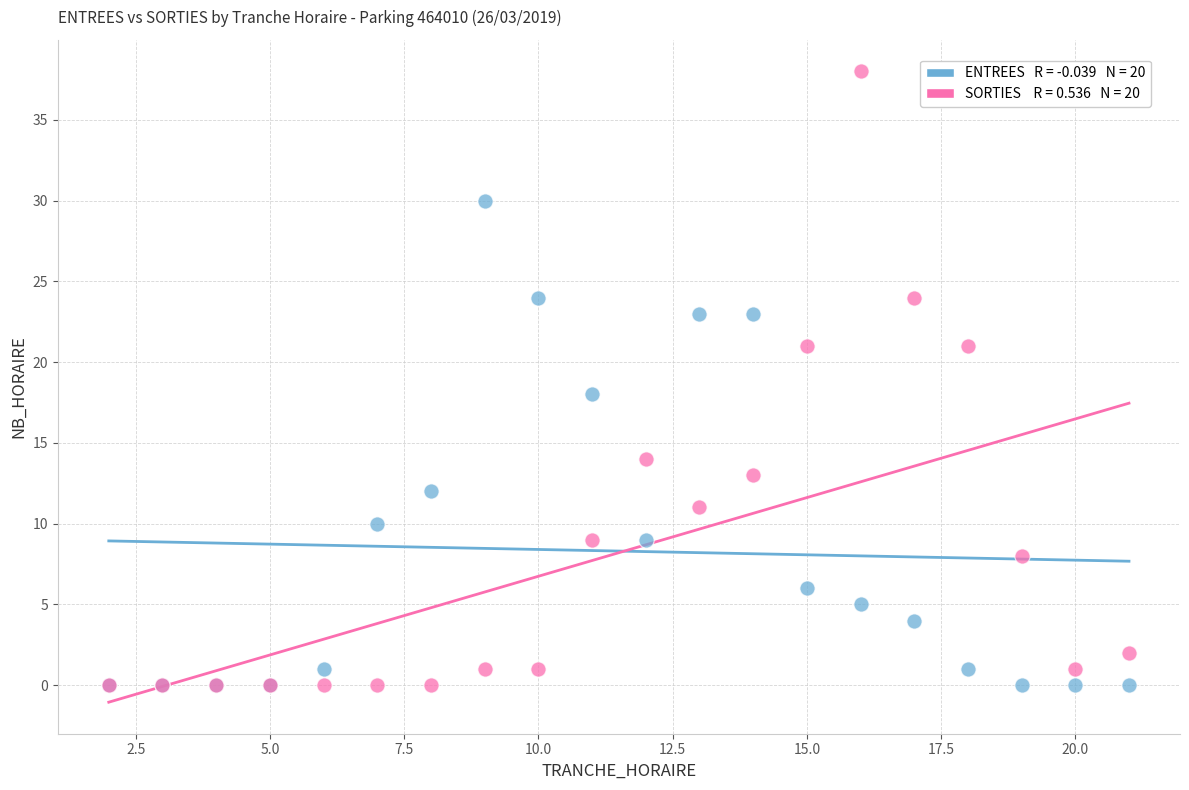

Across all series, what Y value is closest to 19?

18